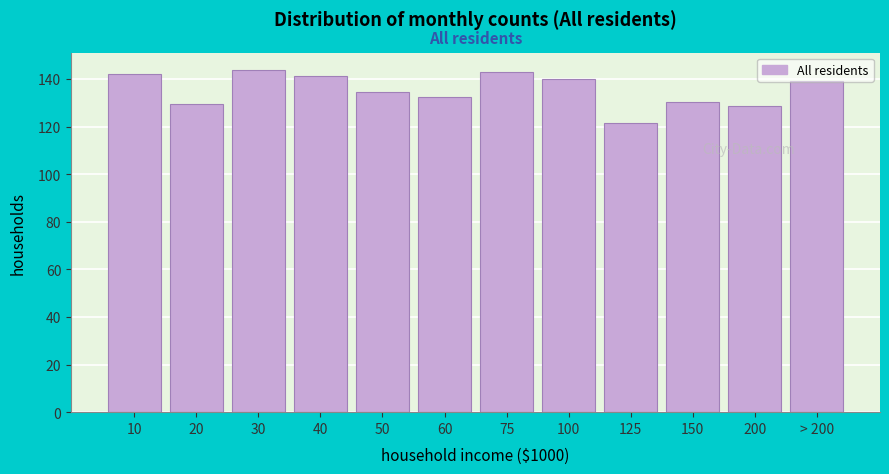

What is the sum of the values at 20 and 30?

273.4